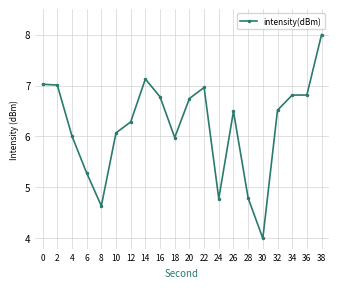

Does the chart have visible grid lines?

Yes